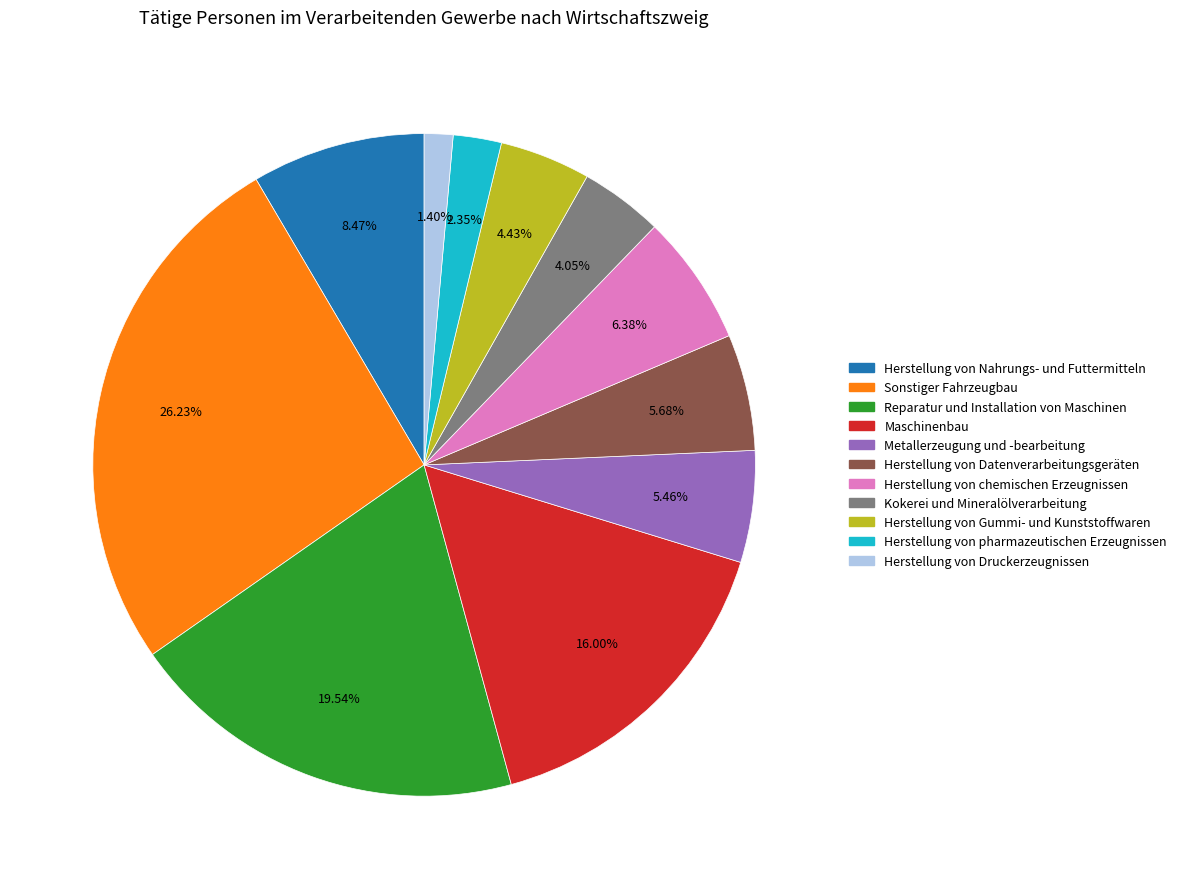

To the nearest percent, what percentage of the pie is Herstellung von Datenverarbeitungsgeräten?

6%